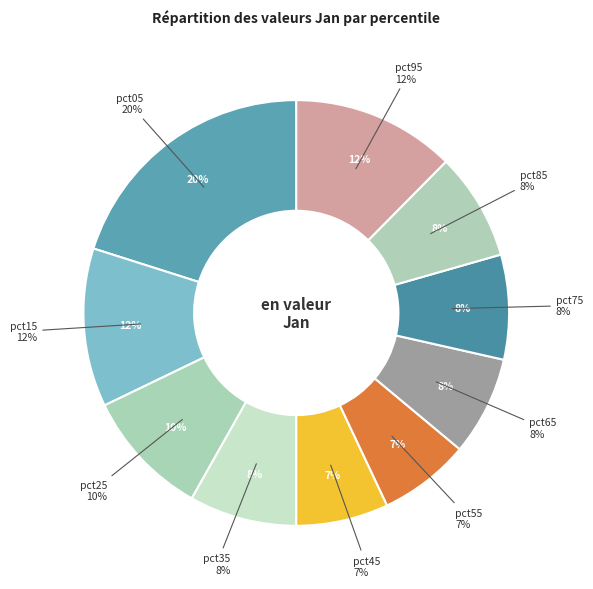

True or false: pct55 accounts for 14% of the total.

False